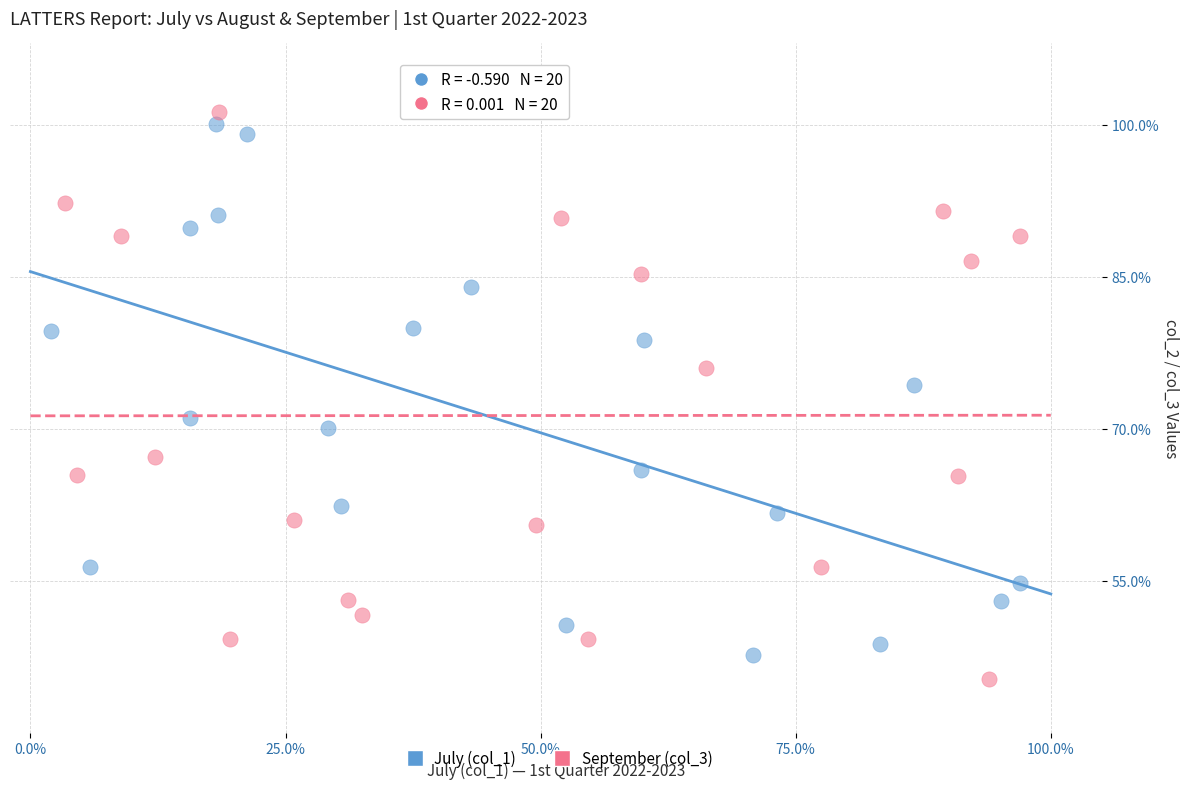

Which series reaches the maximum Y coordinate?

September (col_3)